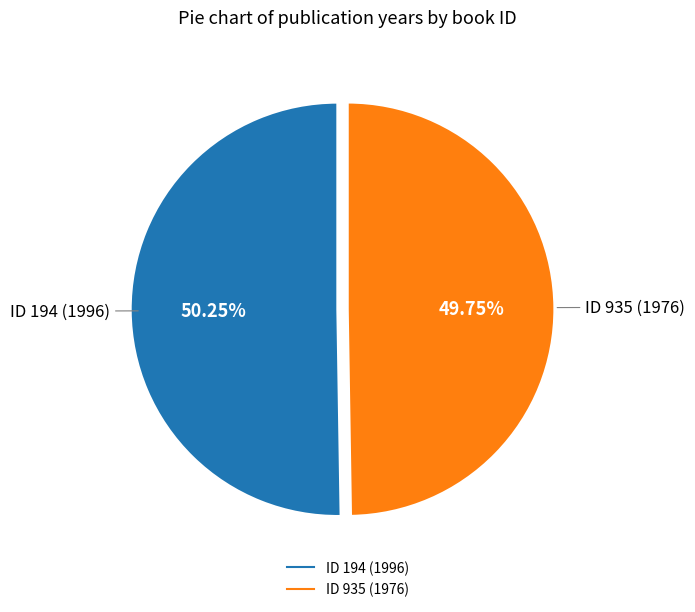

Is there a majority slice in this chart?

Yes